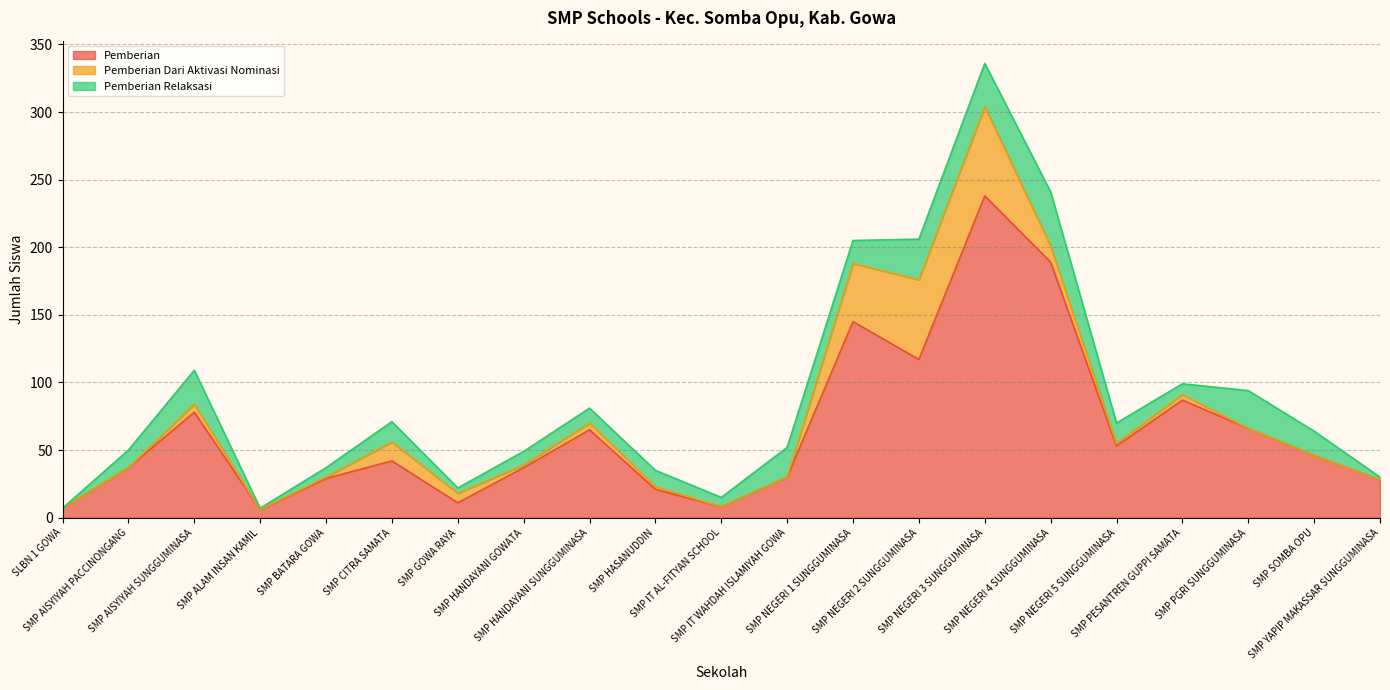

What is the value of the Disalurkan (Dana) point at the 14th from the left?

206